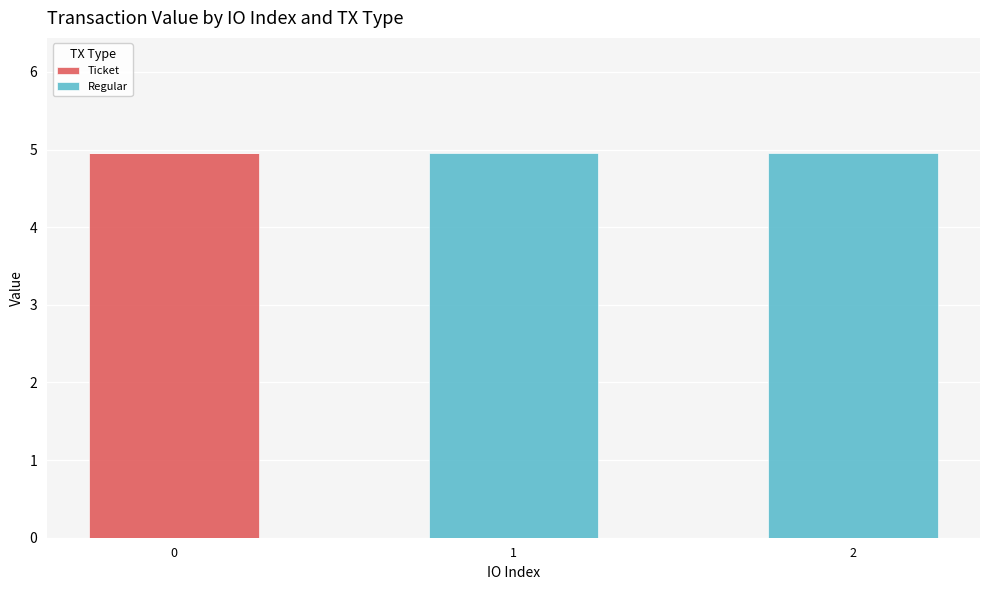

What is the highest value of the Ticket series?

5.0